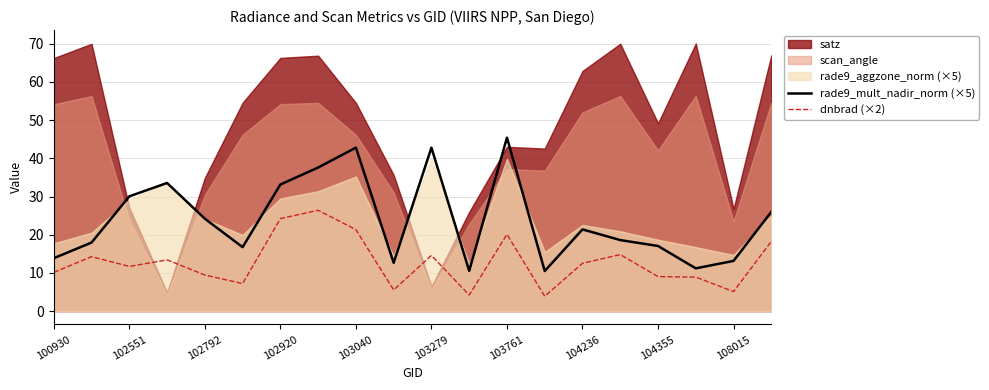

True or false: dnbrad (×2) and rade9_mult_nadir_norm (×5) intersect in this chart.

False